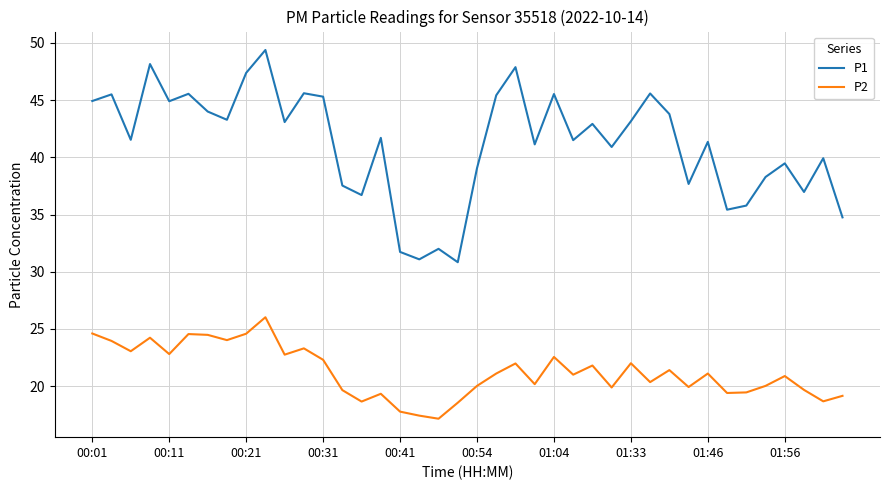

True or false: P2 and P1 cross at least once.

False